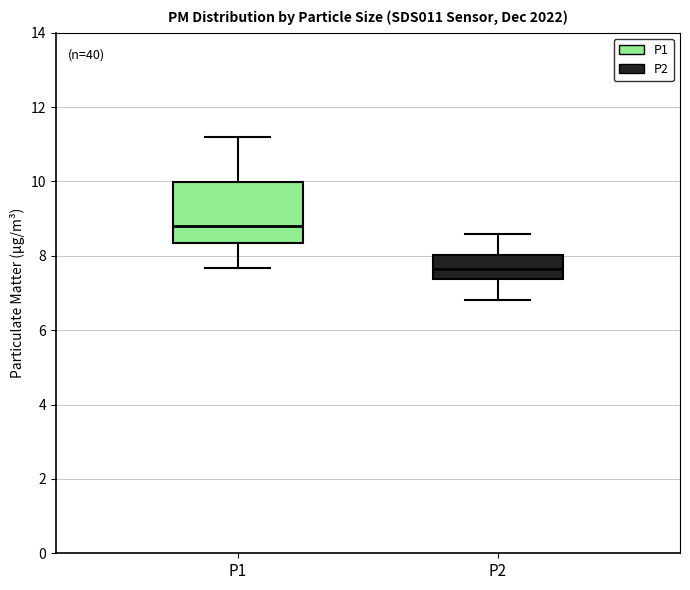

Where does the median line of the box for P2 sit on the y-axis? The values are not printed on the chart, so give them approximately, as read against the axis.

7.6